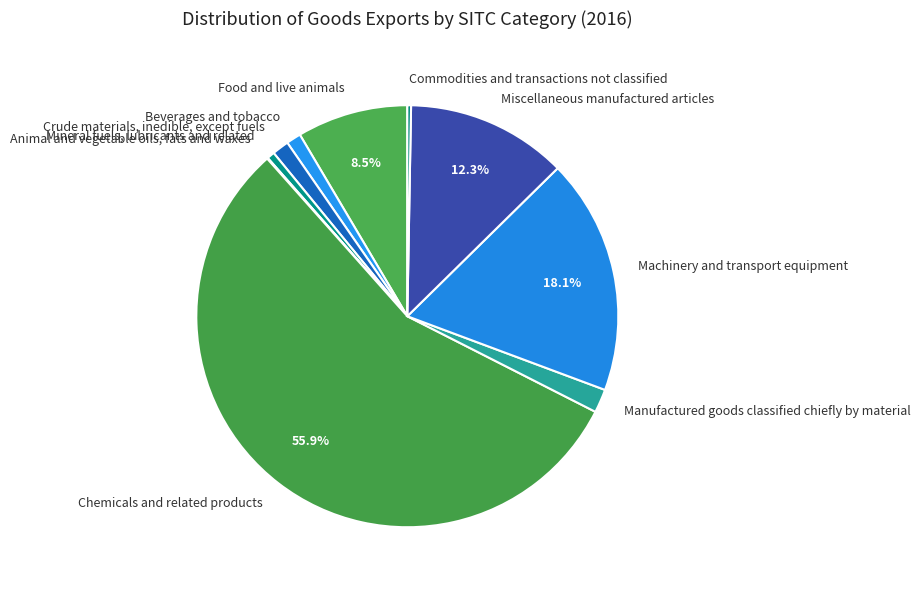

To the nearest percent, what is the combined percentage of Commodities and transactions not classified and Mineral fuels, lubricants and related?

1%